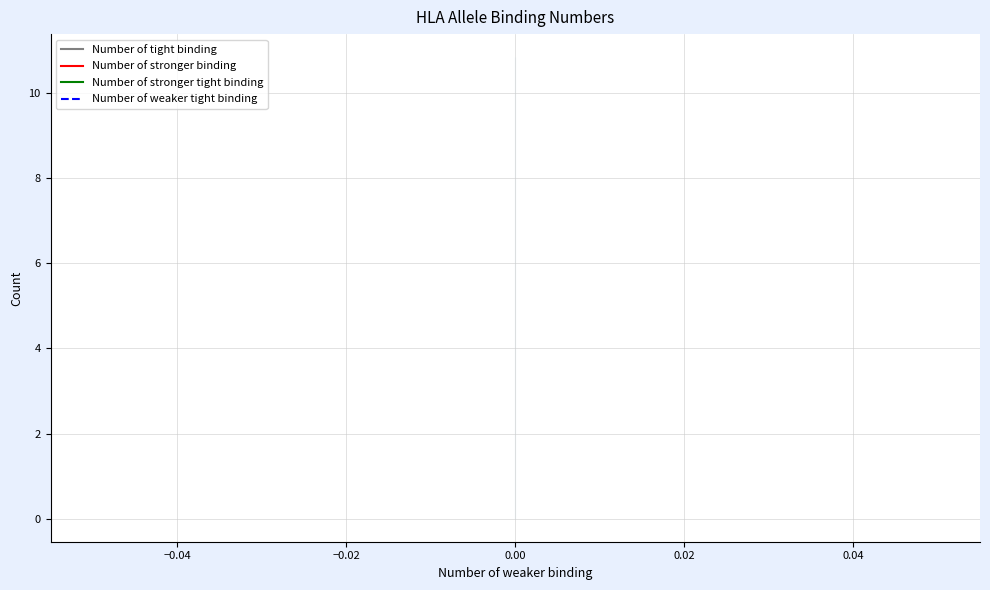

True or false: Number of stronger tight binding and Number of weaker tight binding intersect in this chart.

False